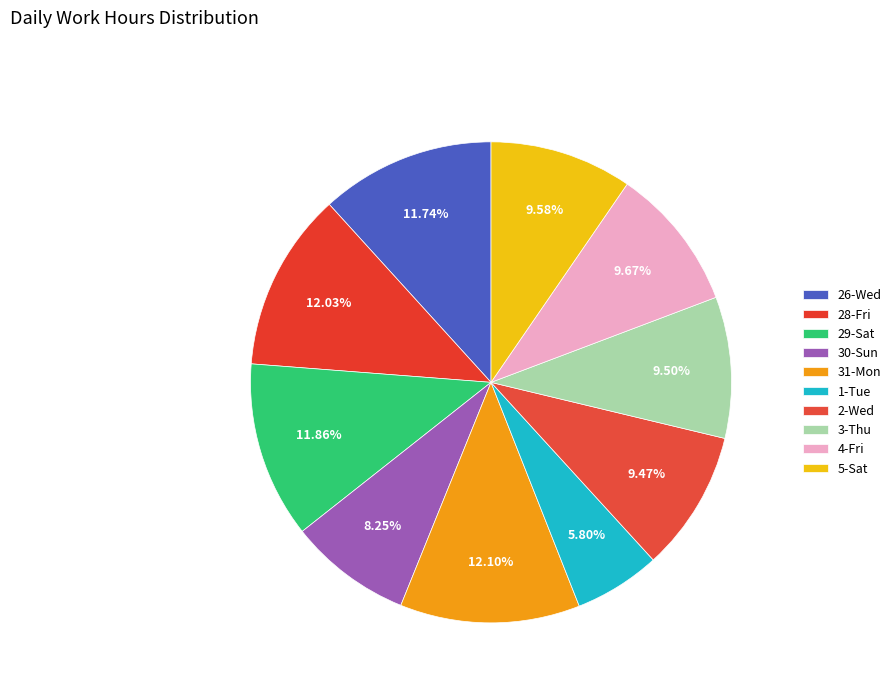

How many segments does this pie chart have?

10